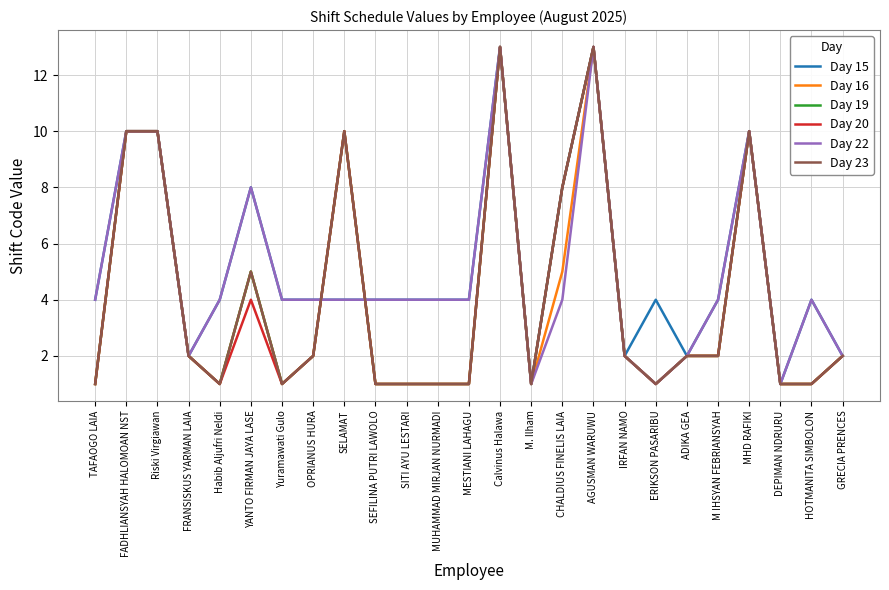

Rank the series at DEPIMAN NDRURU from lowest to highest value.

Day 15, Day 16, Day 19, Day 20, Day 22, Day 23